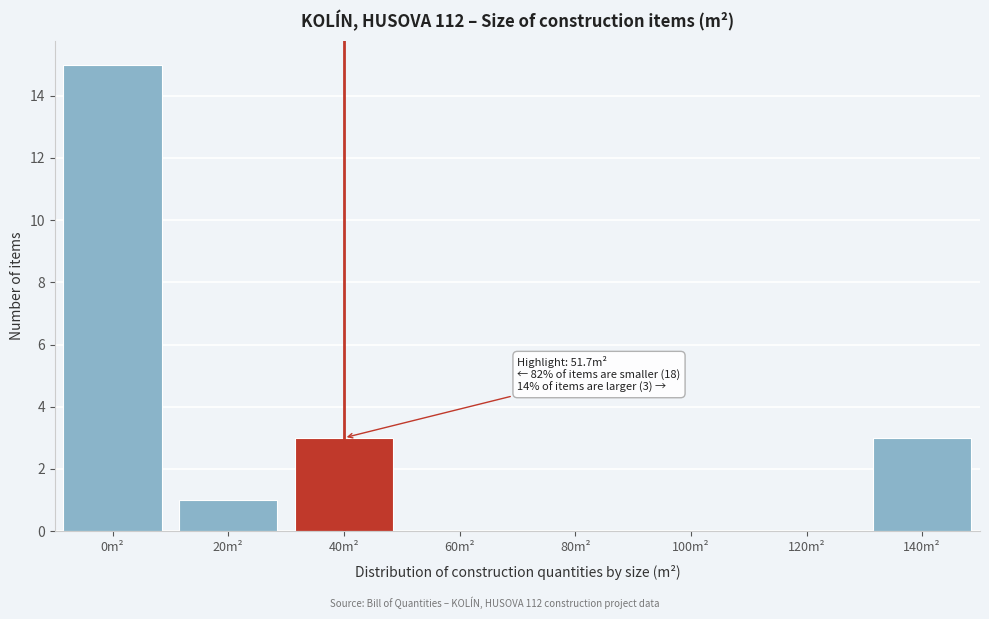

Reading left to right, transcribe all the data shown in this chart.

0m²=15	20m²=1	40m²=3	60m²=0	80m²=0	100m²=0	120m²=0	140m²=3